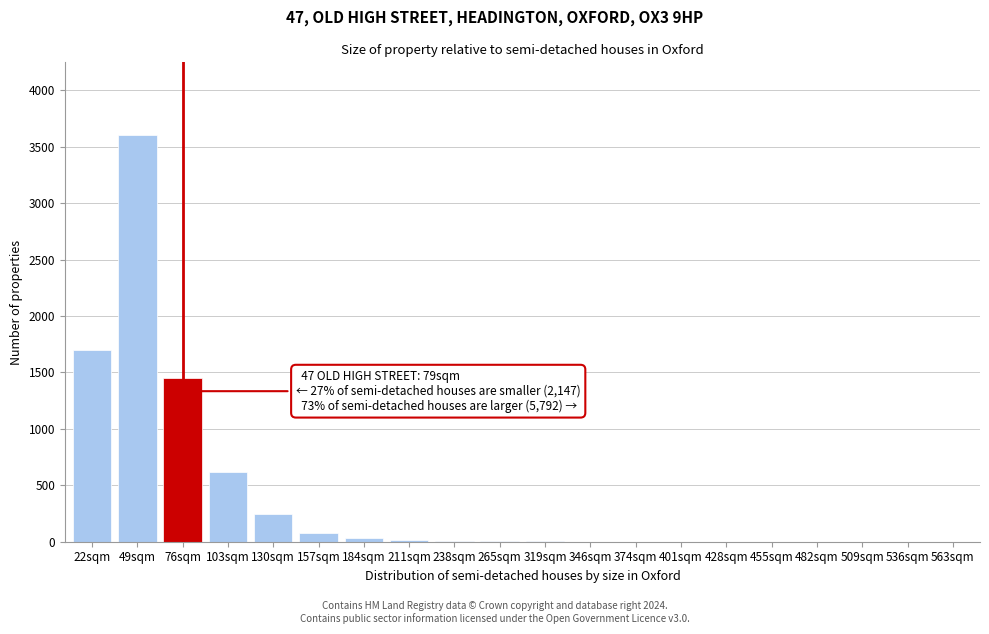

Which category has the highest value across all series?

49sqm